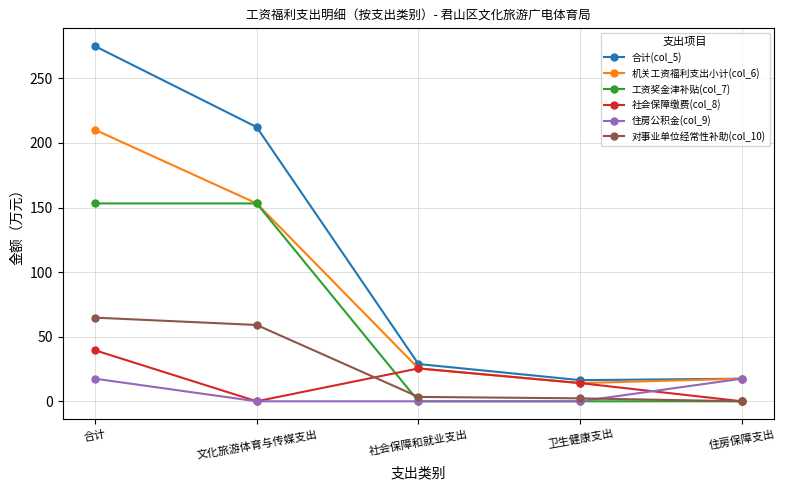

What is the greatest value displayed?

275.0